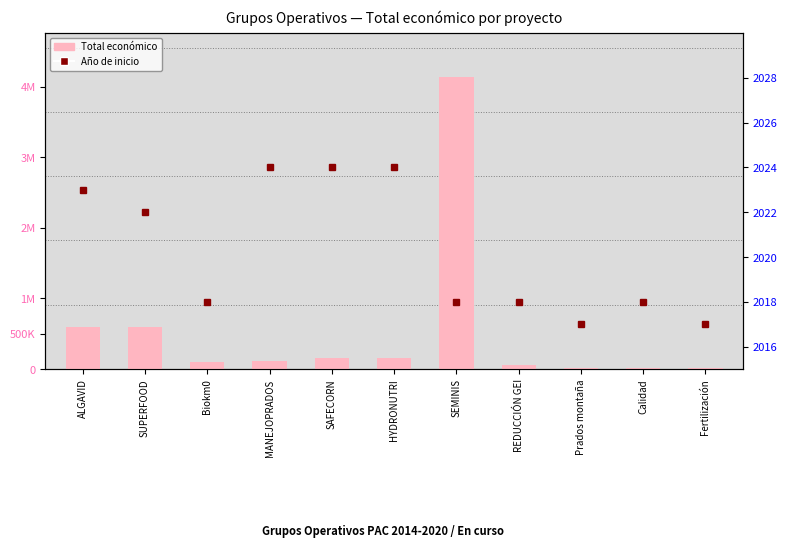

Which series has the largest range (max minus min)?

Total económico